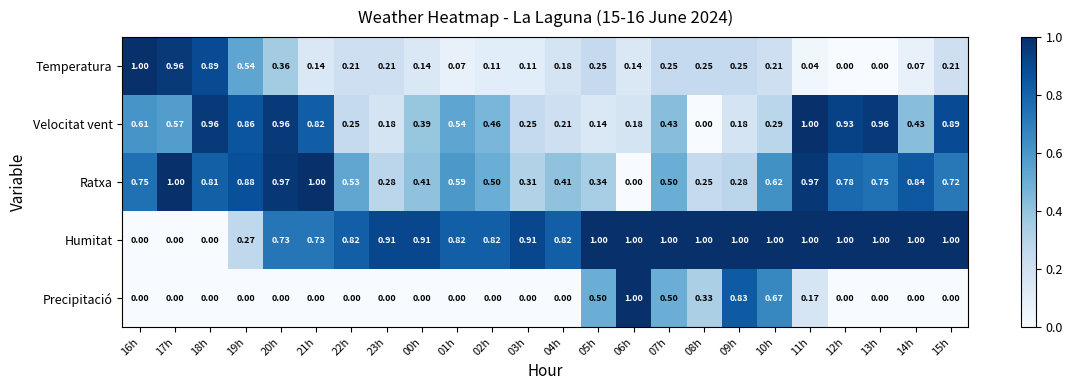

At 21h, list the series in order from largest to smallest.

Ratxa, Velocitat vent, Humitat, Temperatura, Precipitació